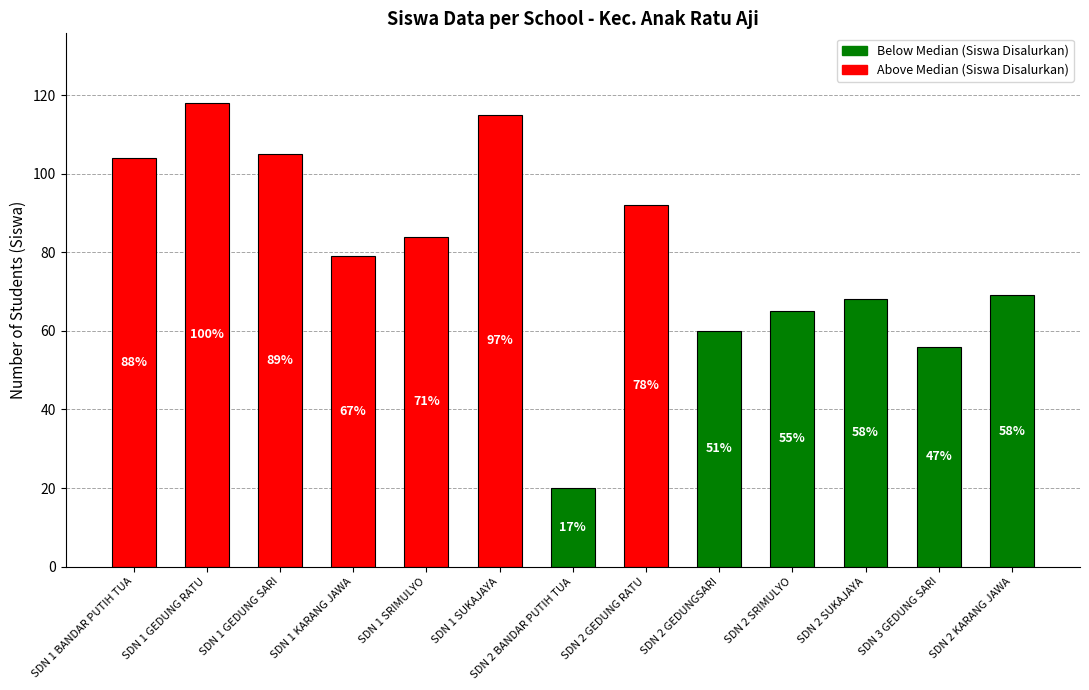

What is the change in value from SDN 1 SUKAJAYA to SDN 2 SRIMULYO?

-50